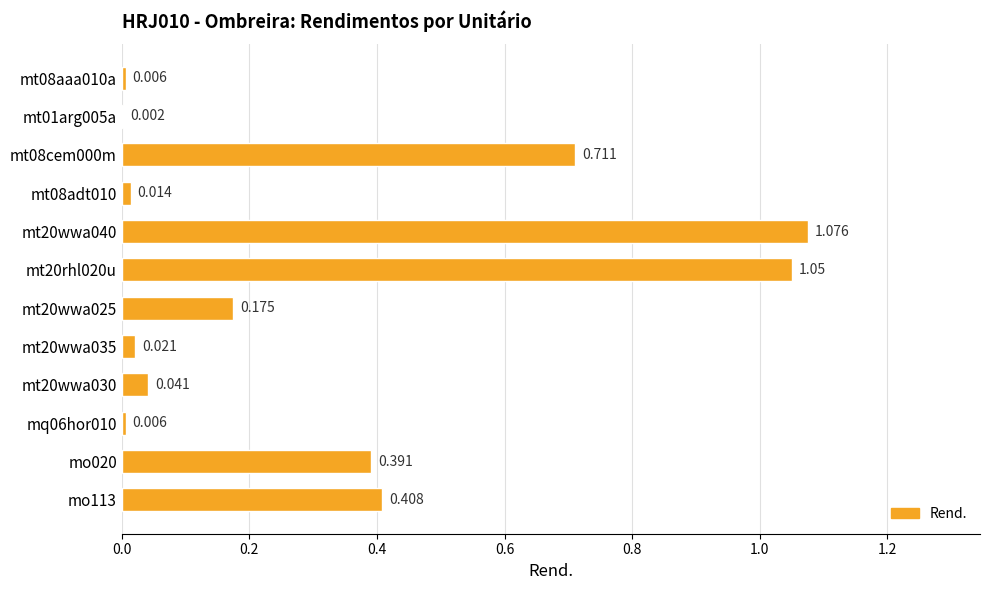

Does the chart contain stacked bars?

No